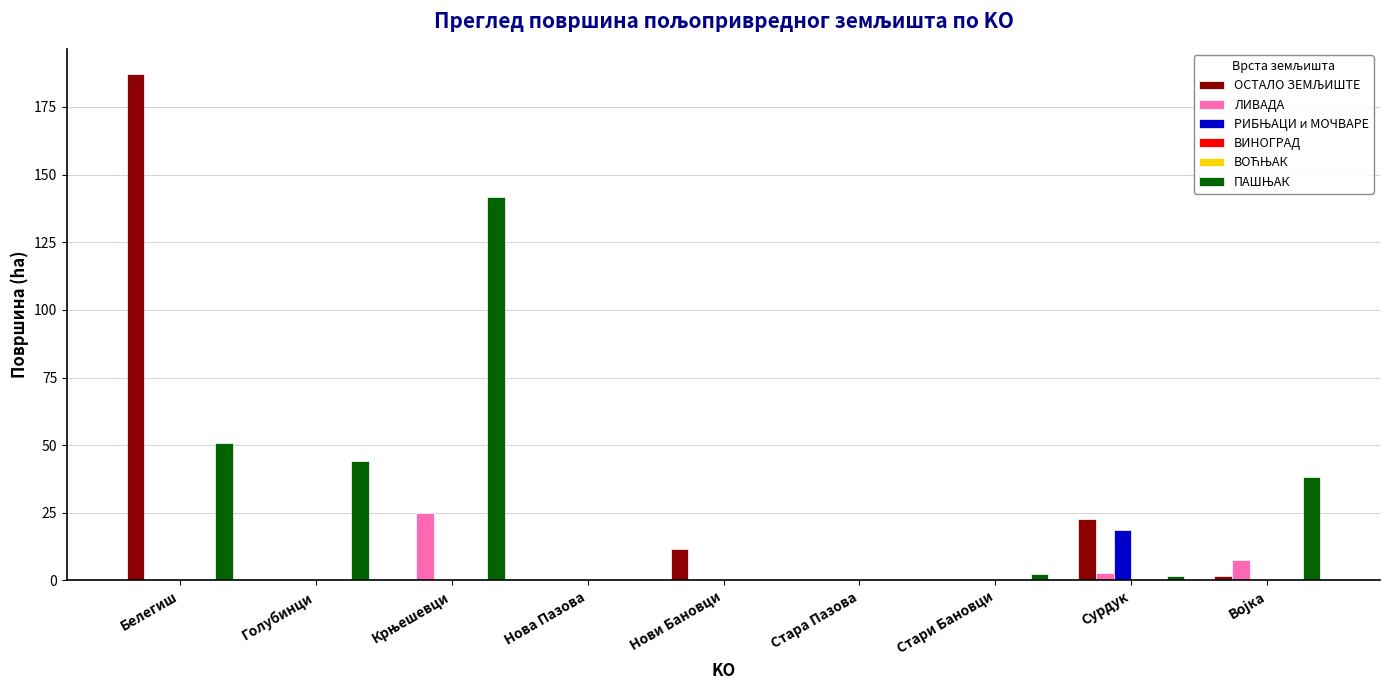

Which category has the highest value across all series?

Белегиш